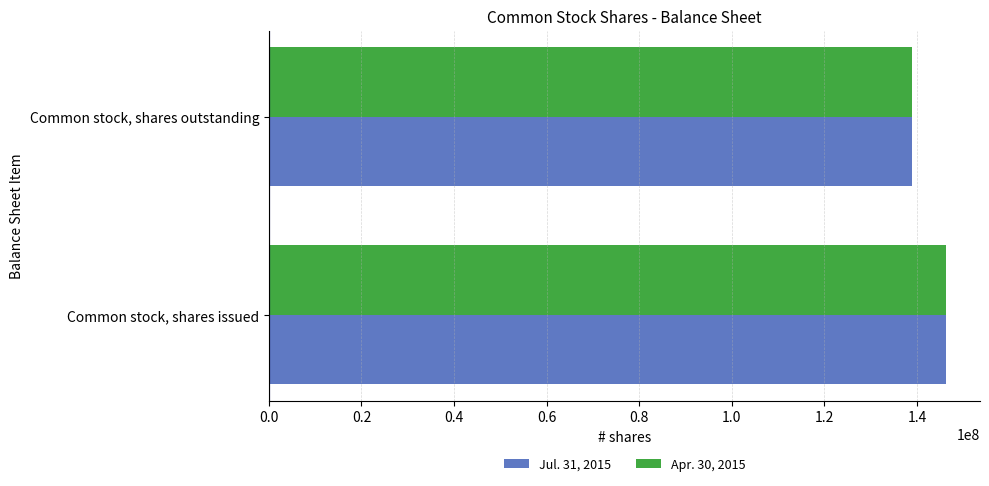

The Apr. 30, 2015 series shows 40043895 at Common stock, shares issued. True or false?

False